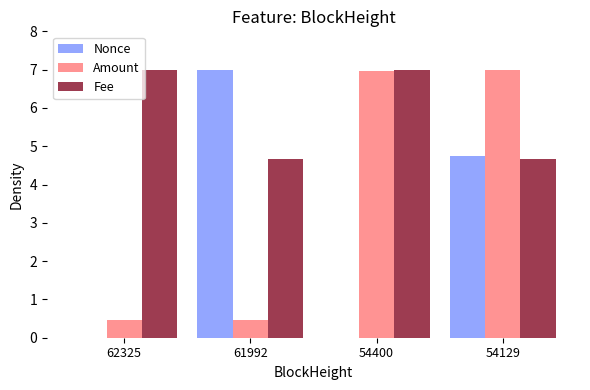

What is the total value across all series at 61992?

12.1